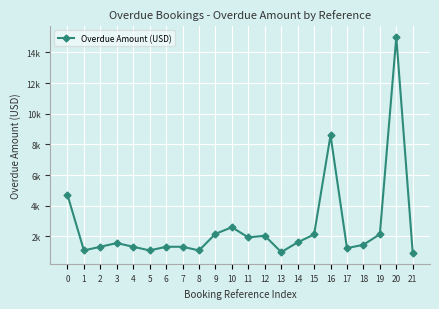

Reading right to left, extract all data points from this chart.

914	15000	2140	1450	1234	8597	2124	1609	973	2044	1930	2595	2164	1082	1322	1322	1082	1322	1563	1322	1082	4701